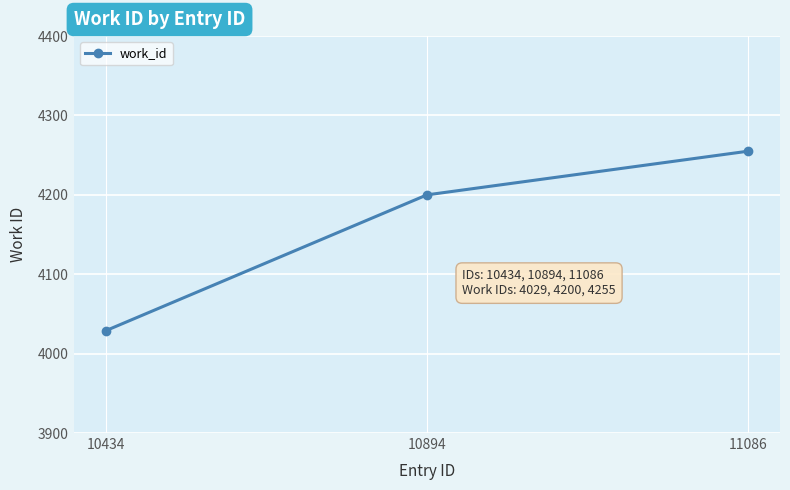

Is it true that the value at 10434 is 4029?

True